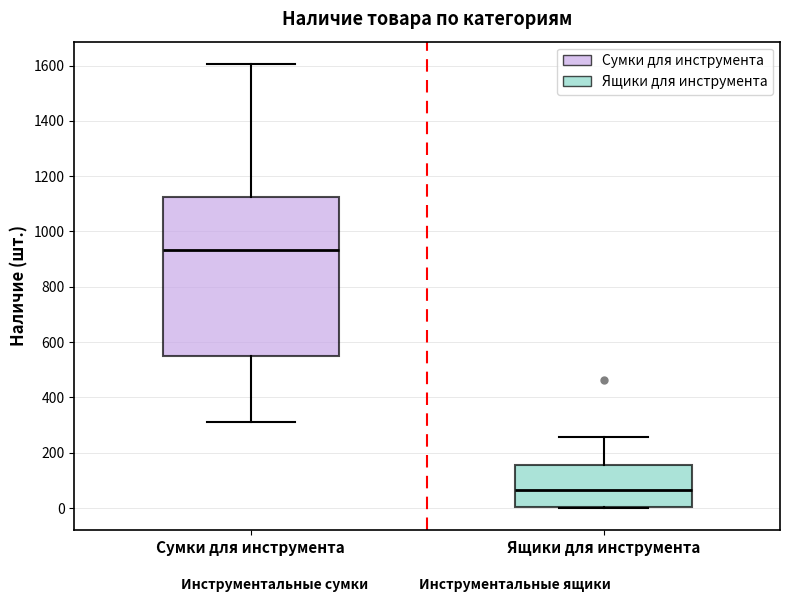

Reading left to right, transcribe this box plot: for each box, give where its median line is, the range the box spans, and where its two whiskers end, as read against the y-axis. The values are not printed on the chart, so give them approximately, as read against the axis.

Сумки для инструмента: median 940, box 540 to 1120, whiskers 320 to 1600
Ящики для инструмента: median 60, box 0 to 160, whiskers 0 to 260